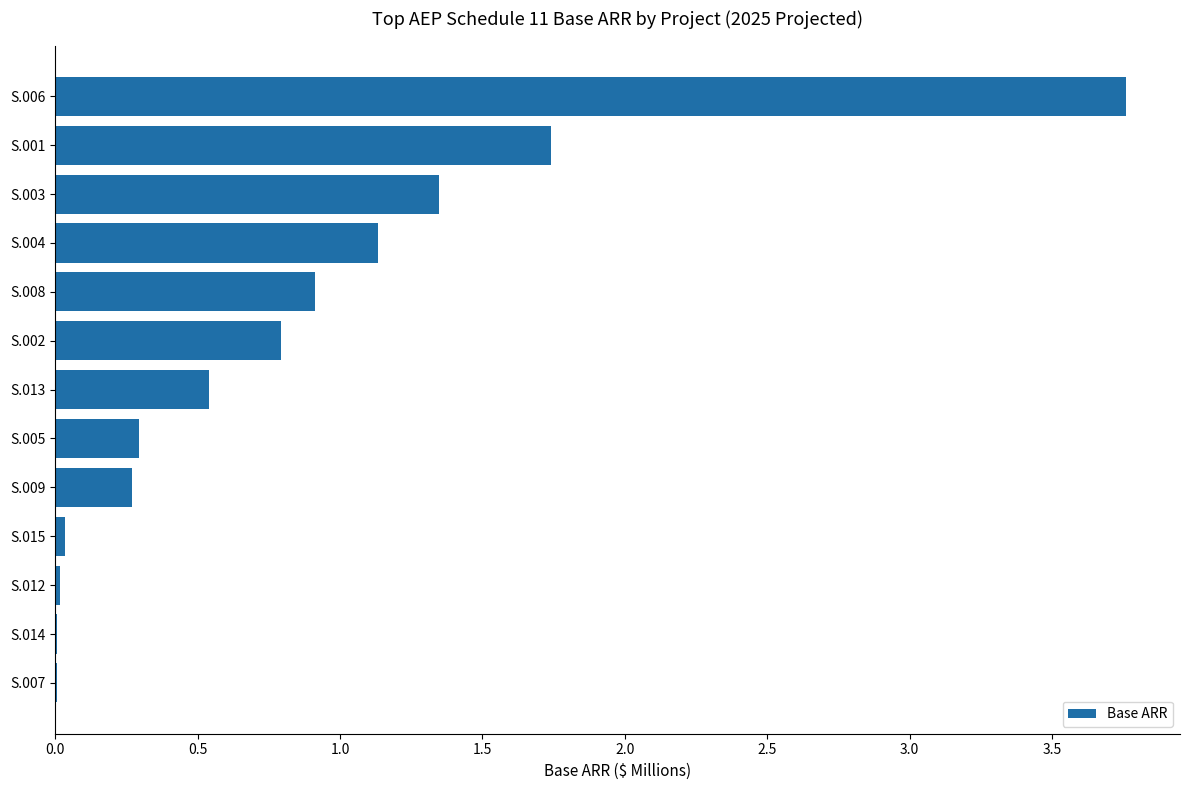

What is the greatest value displayed?

3.8